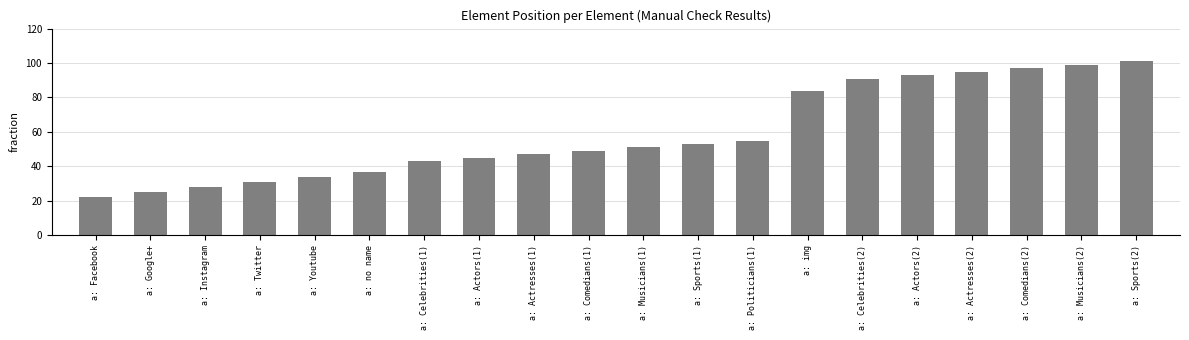

True or false: the data shows 29 at a: Facebook.

False